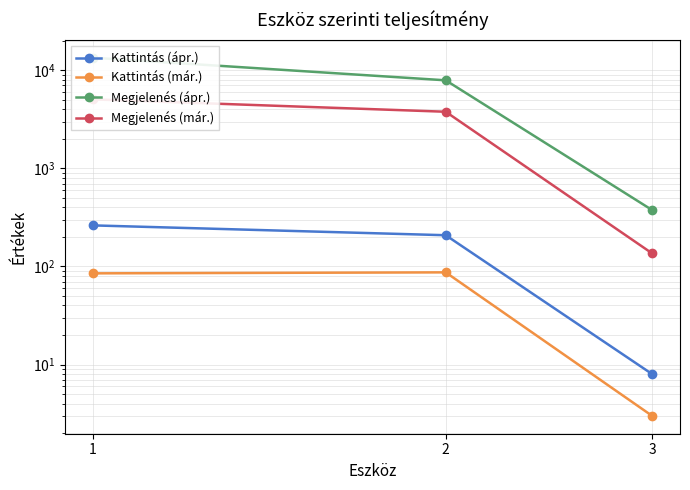

The Kattintás (ápr.) series shows 58 at 1. True or false?

False